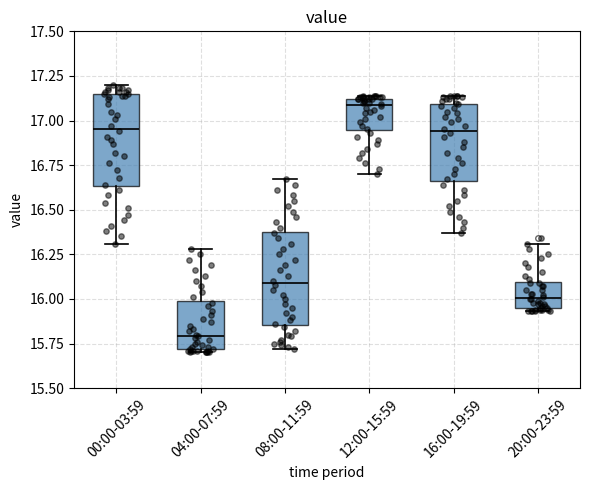

Reading left to right, read every box against the y-axis: the position of its median line, the range the box covers, and the ends of its whiskers. The values are not printed on the chart, so give them approximately, as read against the axis.

00:00-03:59: median 16.95, box 16.65 to 17.15, whiskers 16.30 to 17.20
04:00-07:59: median 15.80, box 15.70 to 16.00, whiskers 15.70 (just below the box's lower edge) to 16.30
08:00-11:59: median 16.10, box 15.85 to 16.40, whiskers 15.70 to 16.65
12:00-15:59: median 17.10 (just below the box's upper edge), box 16.95 to 17.10, whiskers 16.70 to 17.15
16:00-19:59: median 16.95, box 16.65 to 17.10, whiskers 16.35 to 17.15
20:00-23:59: median 16.00, box 15.95 to 16.10, whiskers 15.95 (just below the box's lower edge) to 16.30